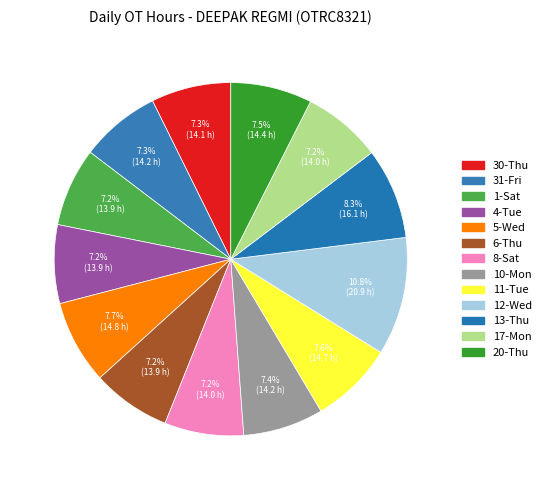

To the nearest percent, what is the average slice percentage?

8%